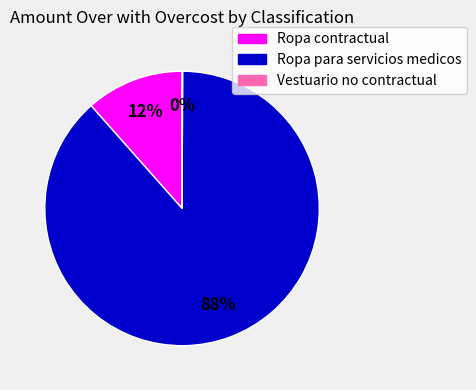

Is there any slice that represents more than half of the pie?

Yes